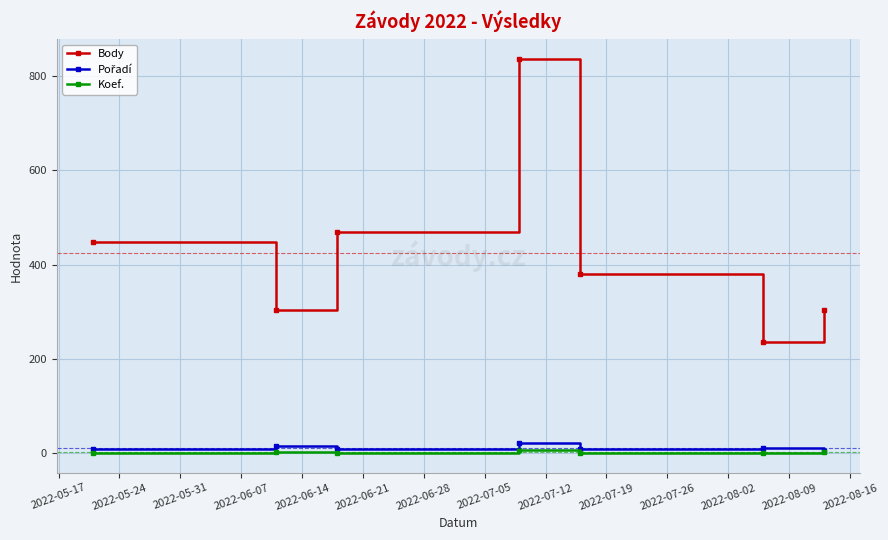

What is the lowest value of the Koef. series?

1